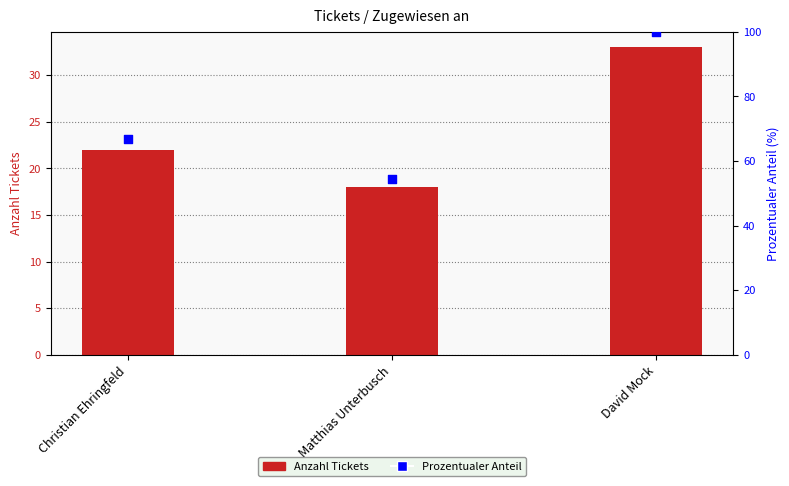

Which series contains the highest Y value?

Prozentualer Anteil